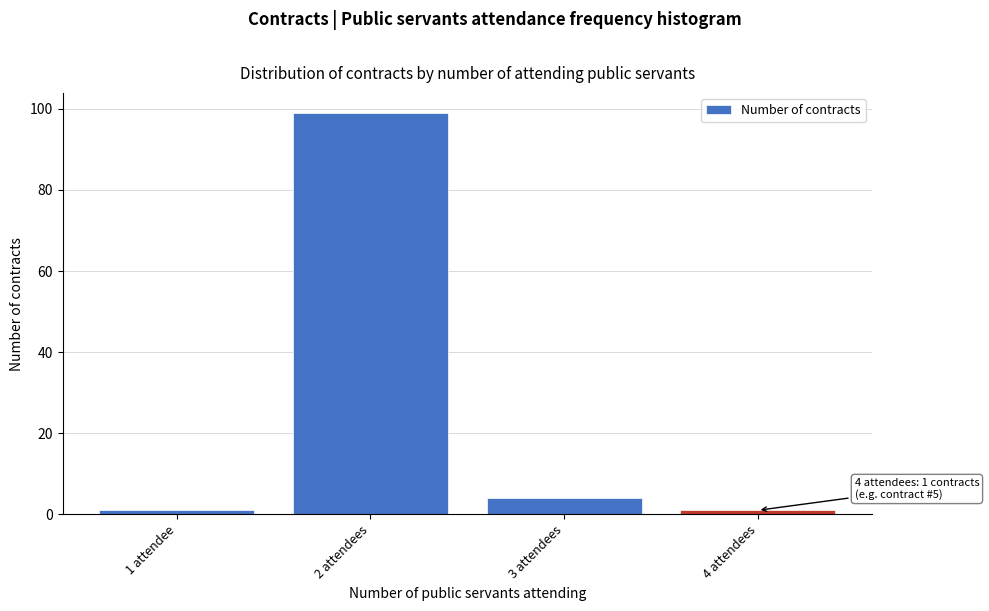

Reading left to right, extract all data points from this chart.

1	99	4	1